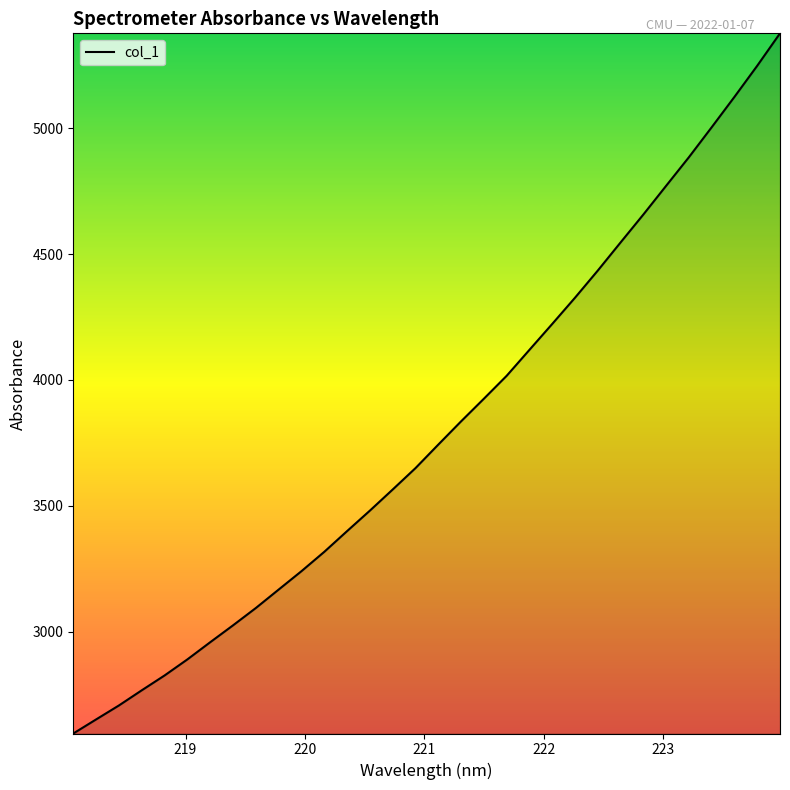

What is the greatest value displayed?

5376.5